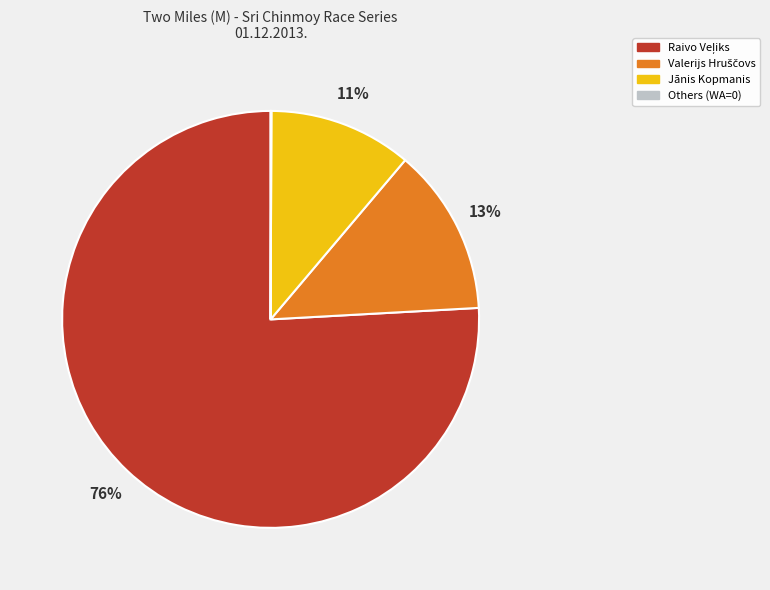

To the nearest percent, what is the average slice percentage?

25%